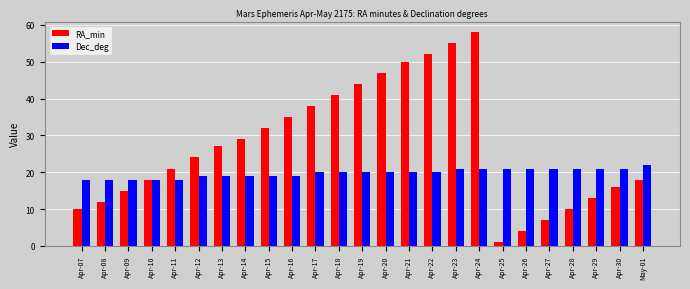

What is the greatest value displayed?

58